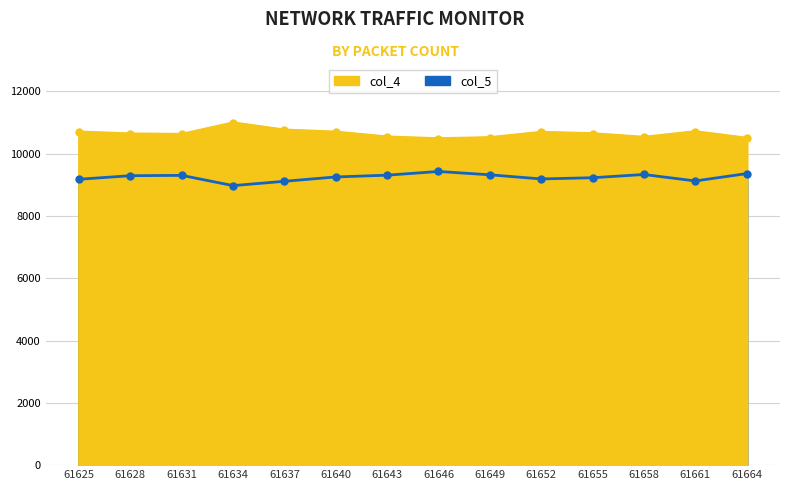

What is the lowest value of the col_4 series?

10480